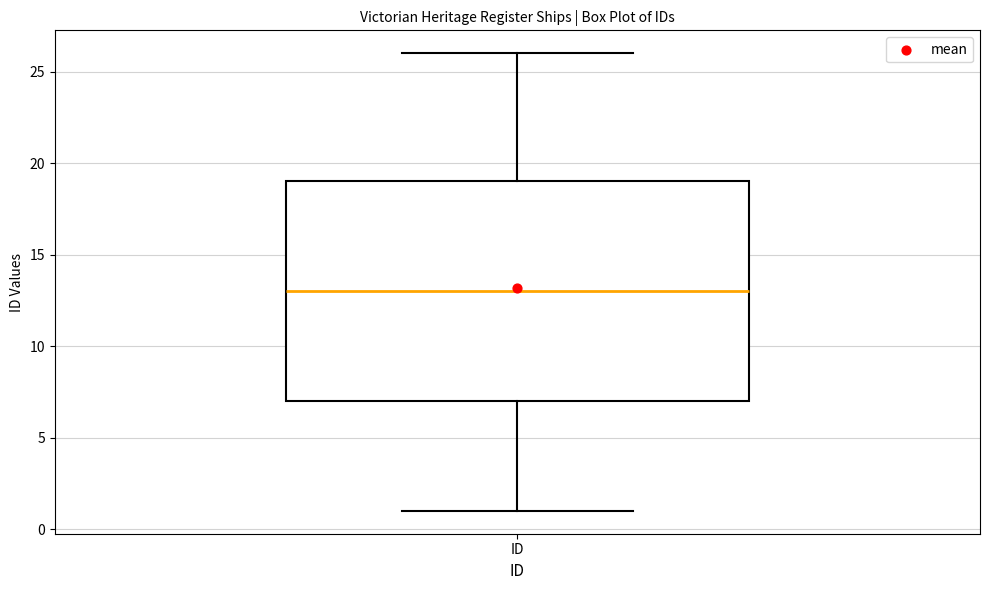

Where is the lower edge of the box for ID on the y-axis? The values are not printed on the chart, so give them approximately, as read against the axis.

7